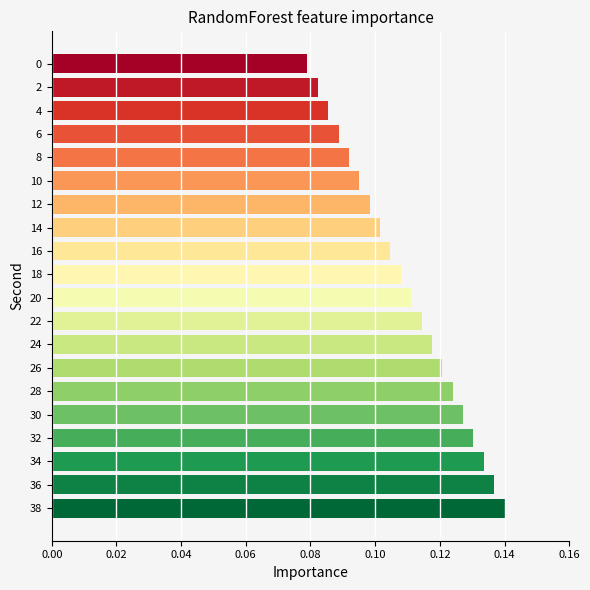

Which category has the highest value across all series?

38